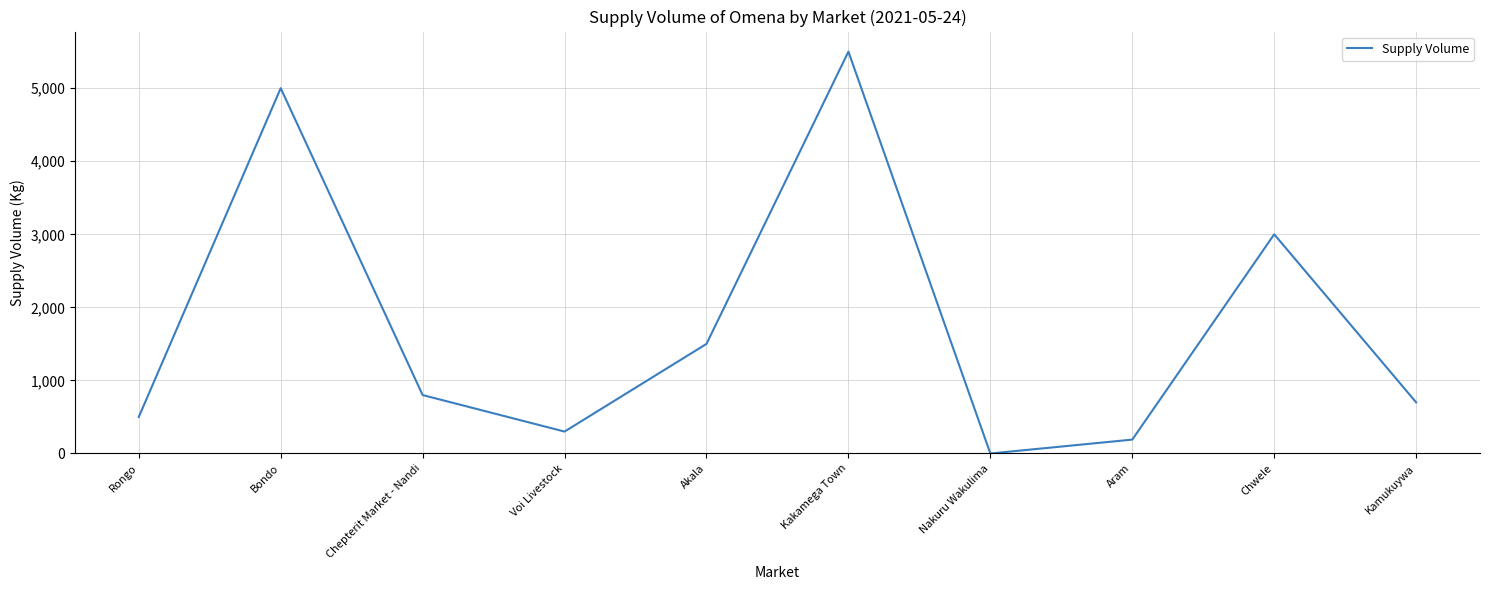

What is the difference between the values at Kamukuywa and Rongo?

200